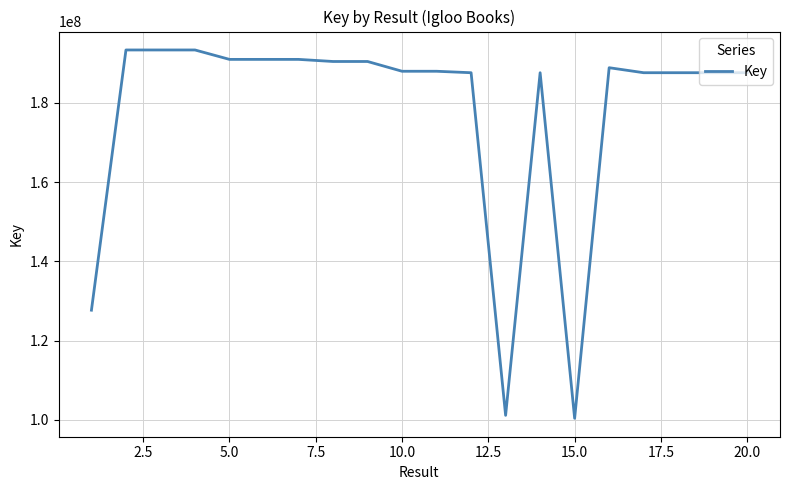

What is the smallest value displayed?

100402022